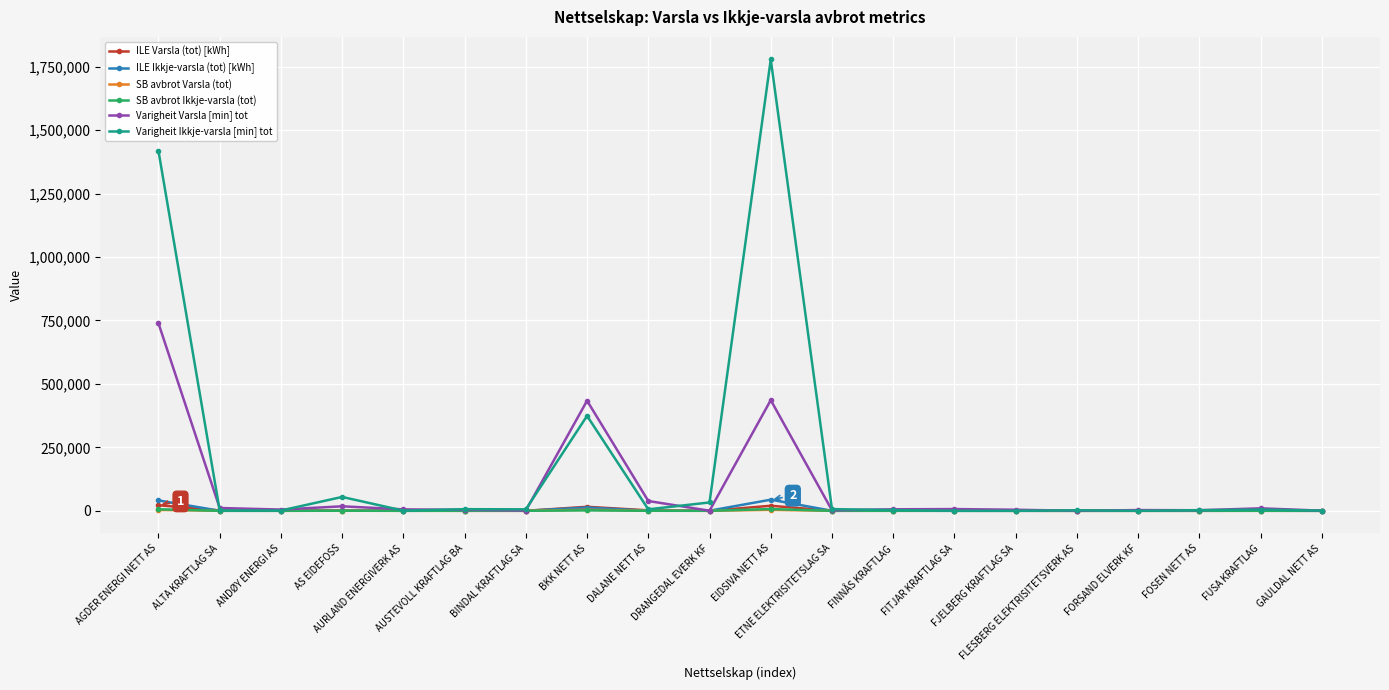

In ILE Ikkje-varsla (tot) [kWh], how many points are lower than both neighbors (excluding endpoints)?

6